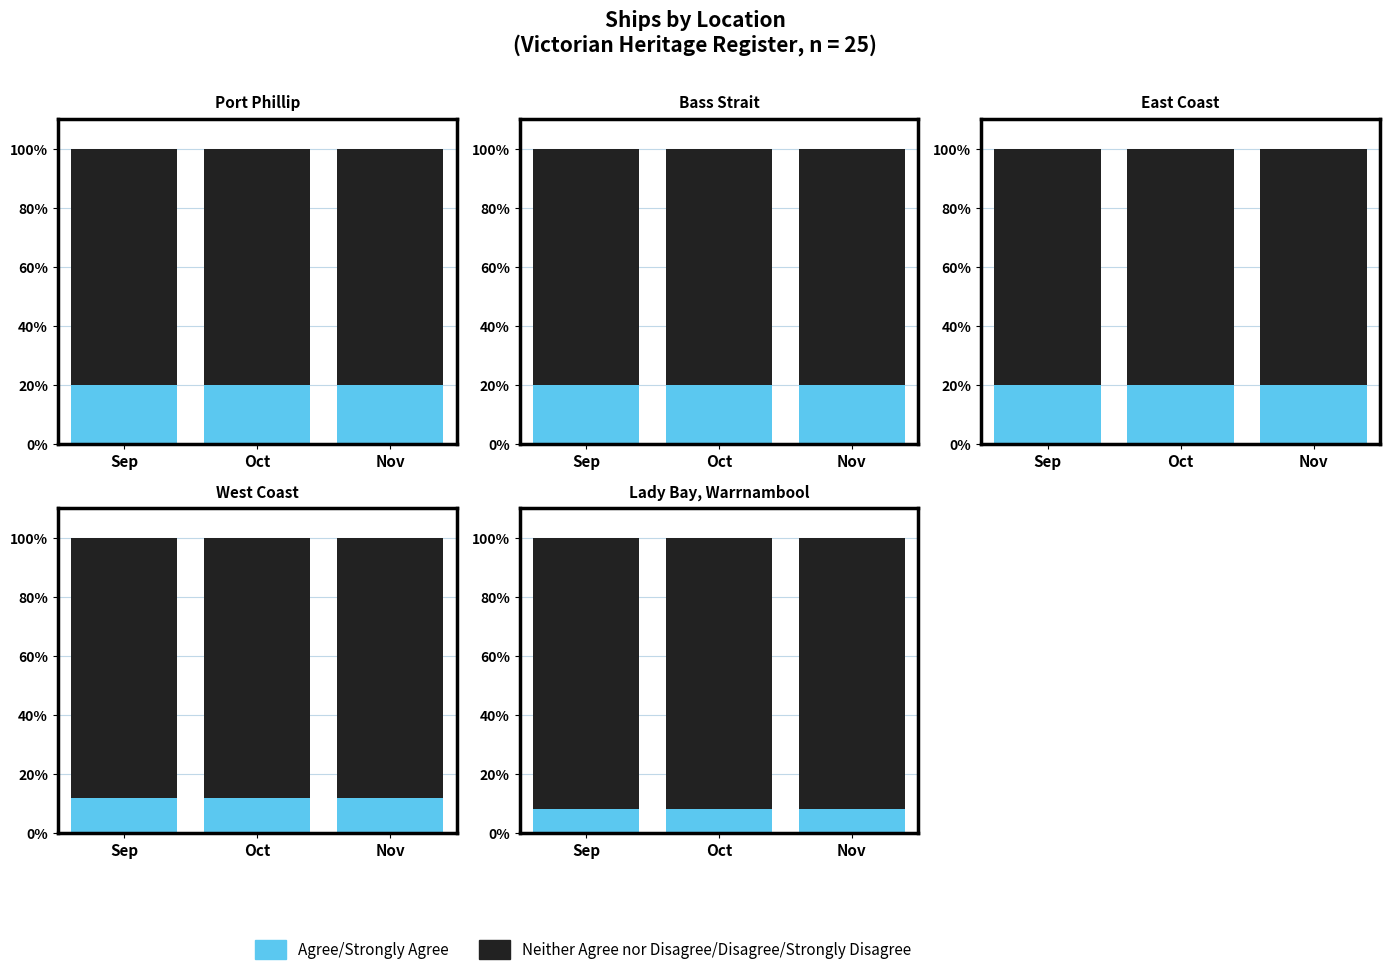

What is the value of the Neither Agree nor Disagree/Disagree/Strongly Disagree bar at the 2nd from the left?

92